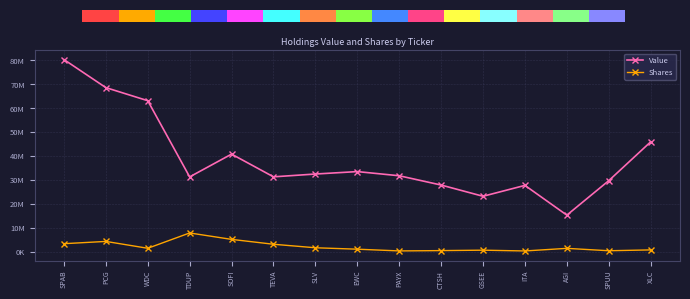

What position from the right is TEVA?

10